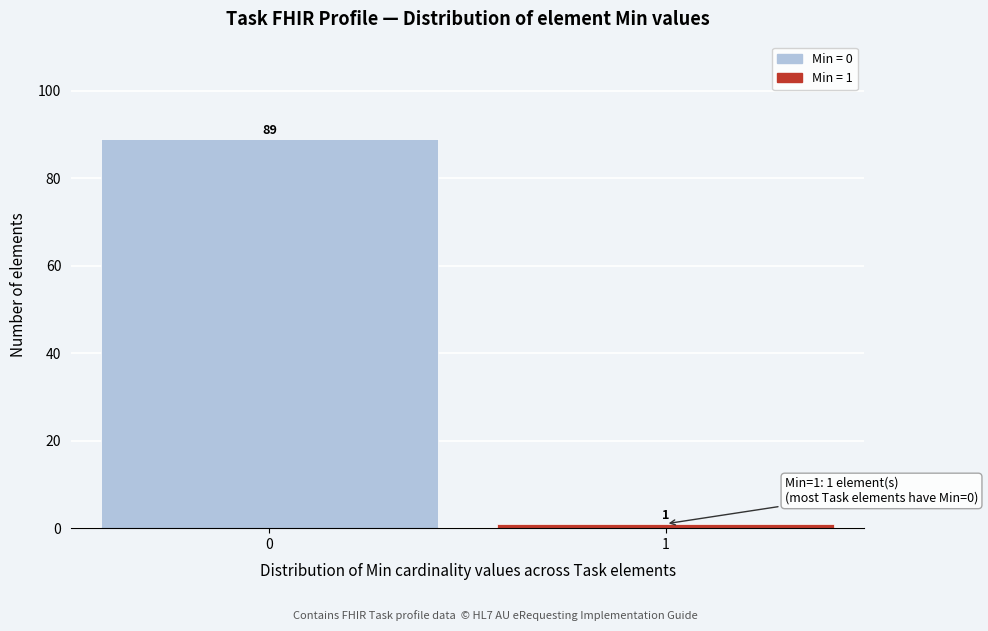

Reading left to right, transcribe all the data shown in this chart.

0=89	1=1